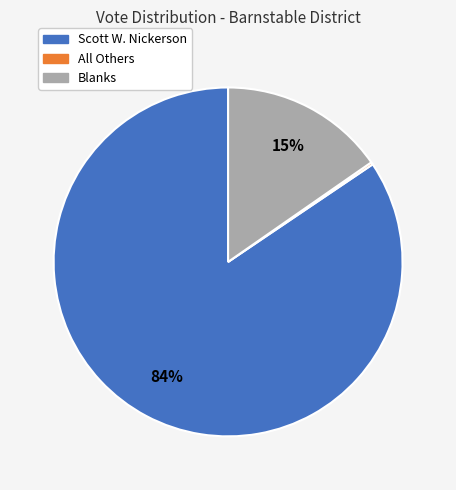

Which slice is the largest?

Scott W. Nickerson